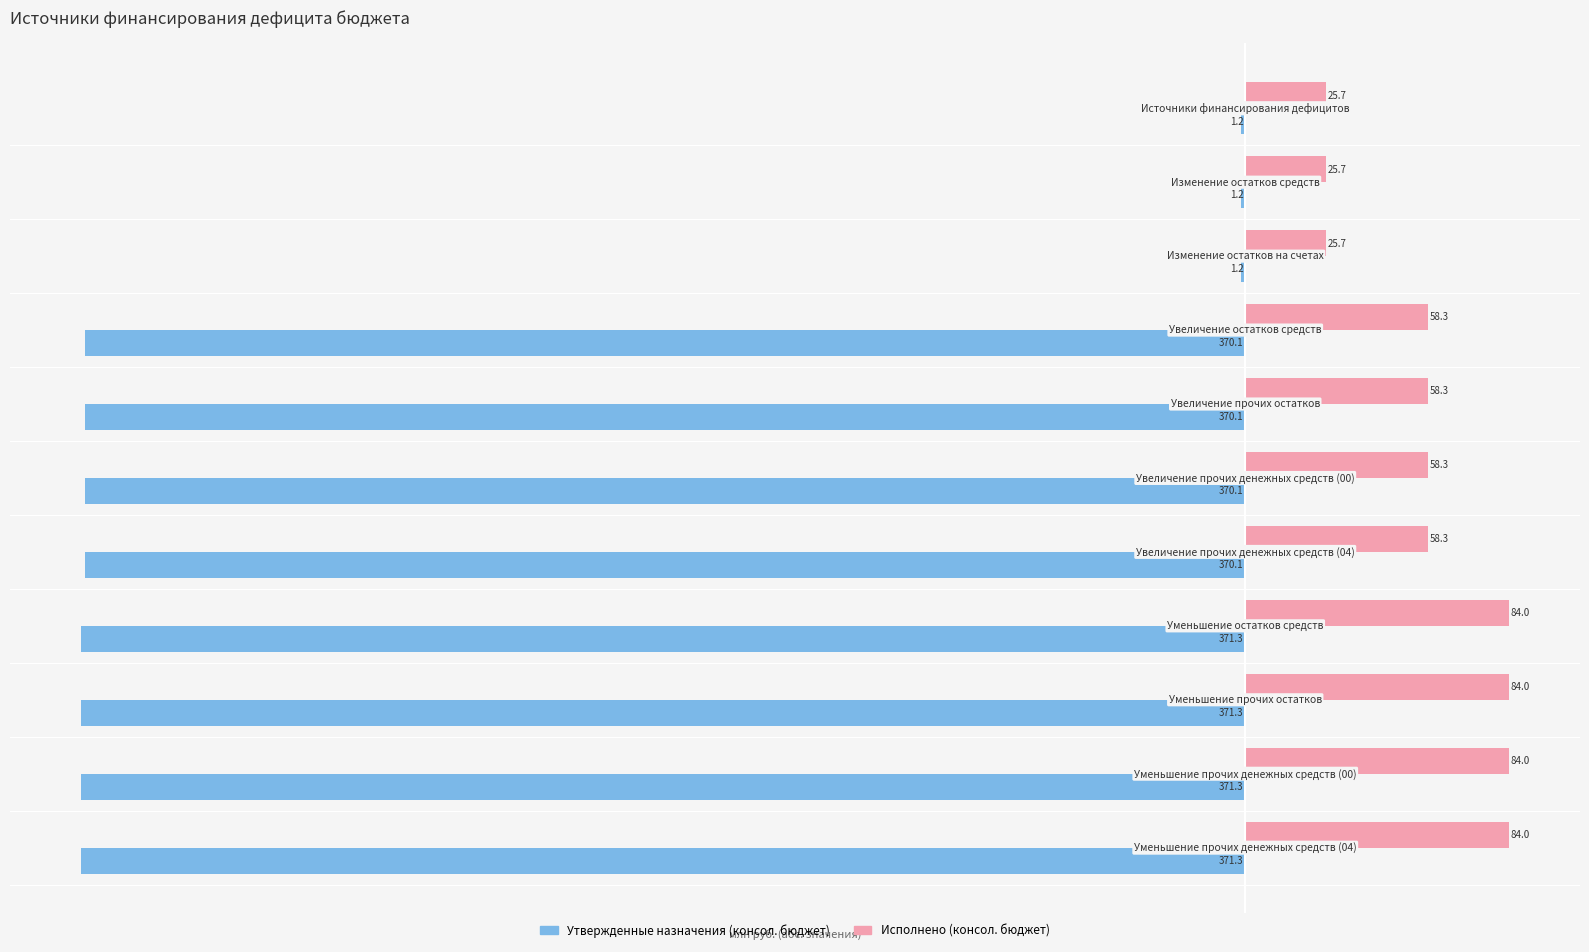

Which series has the largest total across all categories?

Исполнено (консол. бюджет)